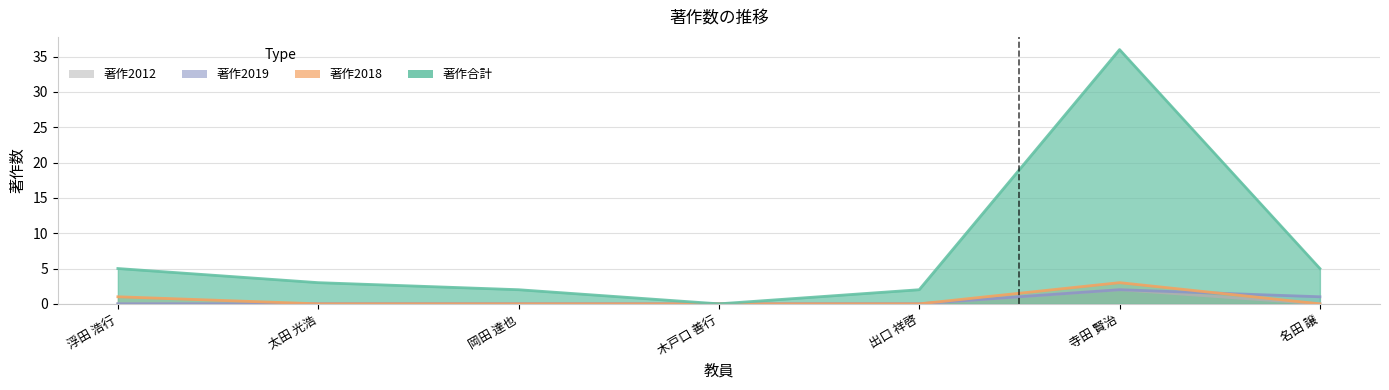

At 岡田 達也, list the series in order from largest to smallest.

著作合計, 著作2018, 著作2019, 著作2012